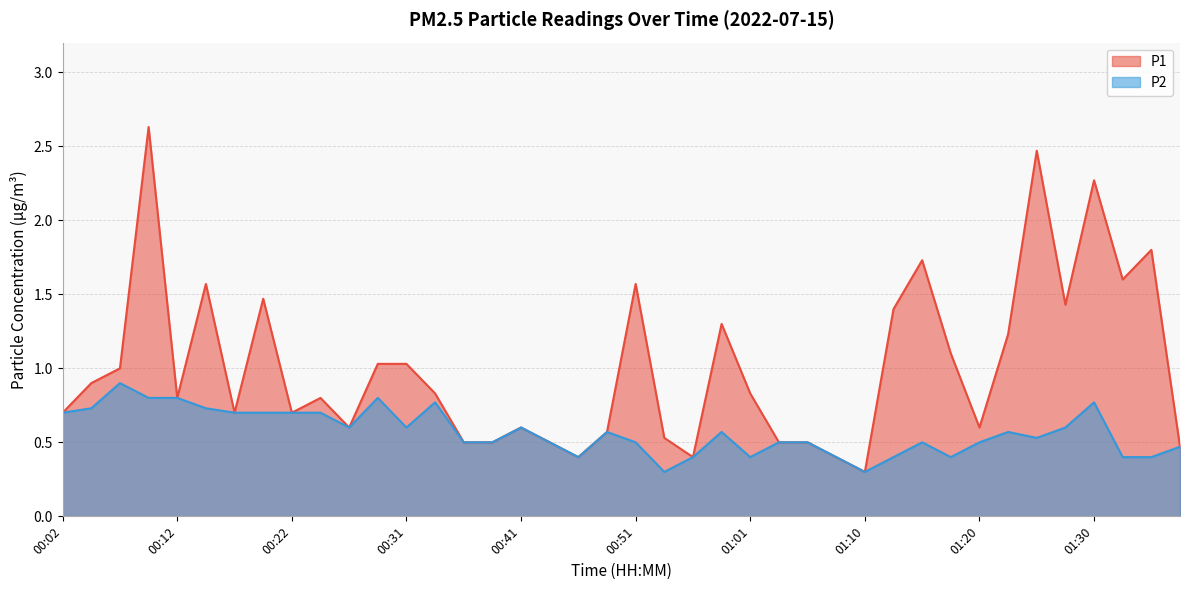

At which label is P1 closest to 1?

00:07